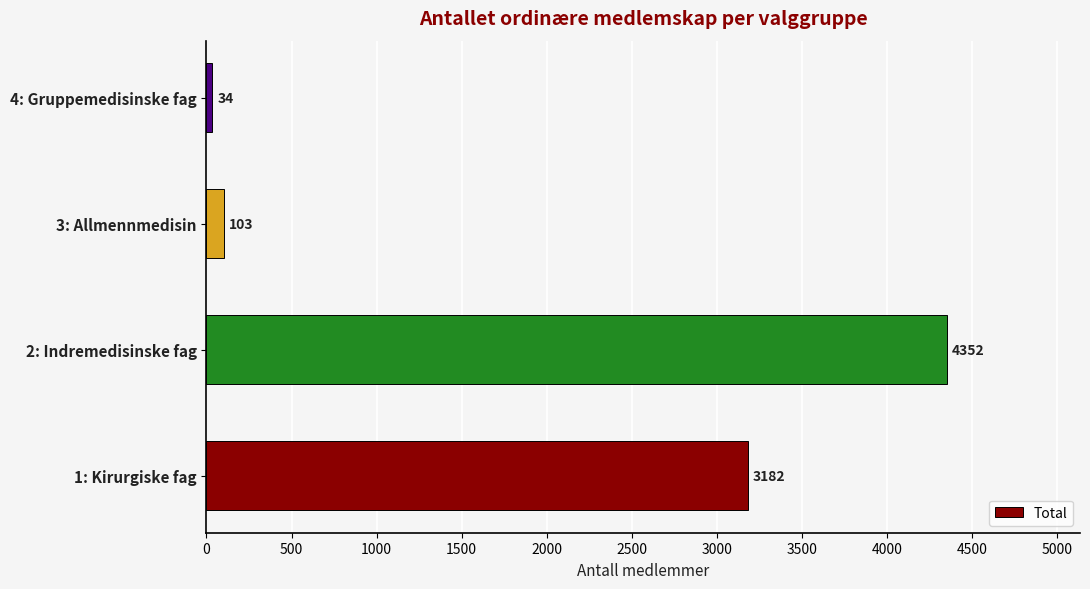

Reading bottom to top, what are all the values shown in this chart?

1: Kirurgiske fag=3182	2: Indremedisinske fag=4352	3: Allmennmedisin=103	4: Gruppemedisinske fag=34